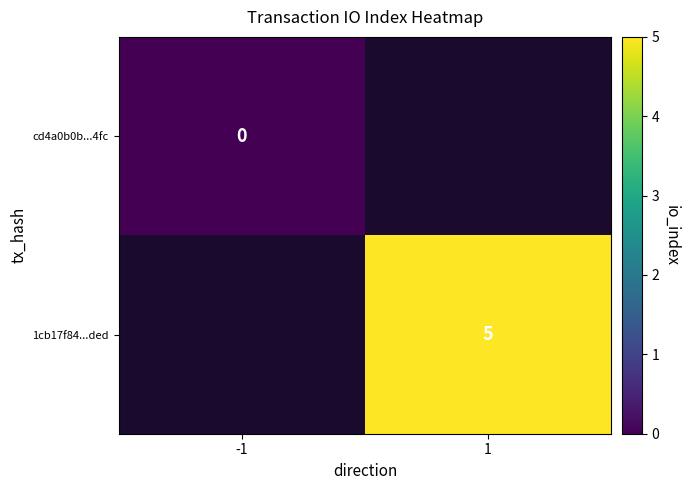

Which category has the highest value across all series?

1